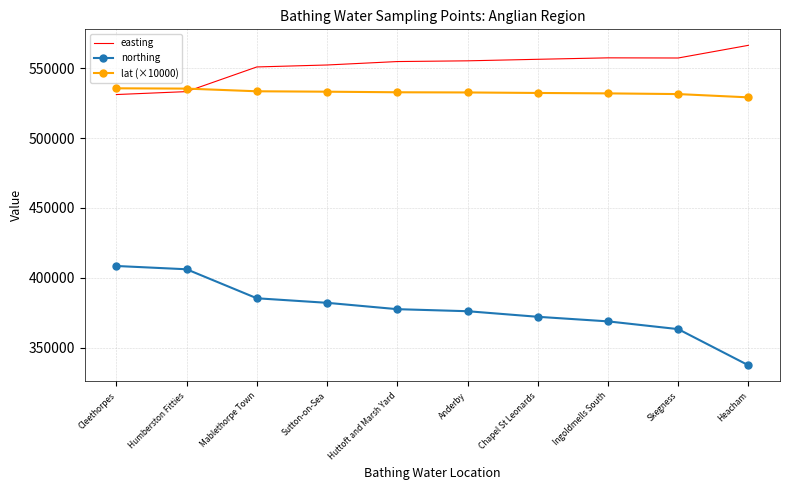

What position from the right is Humberston Fitties?

9